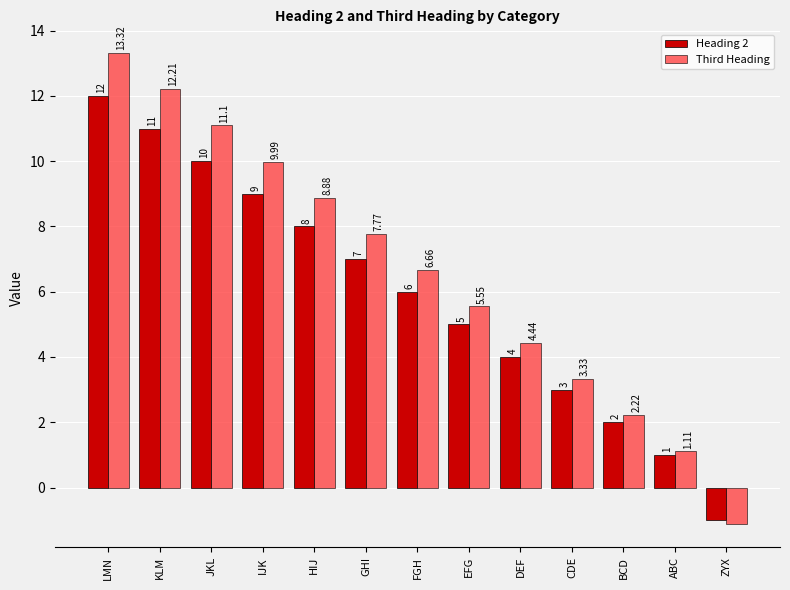

List the labels in order of Third Heading value, smallest first.

ZYX, ABC, BCD, CDE, DEF, EFG, FGH, GHI, HIJ, IJK, JKL, KLM, LMN